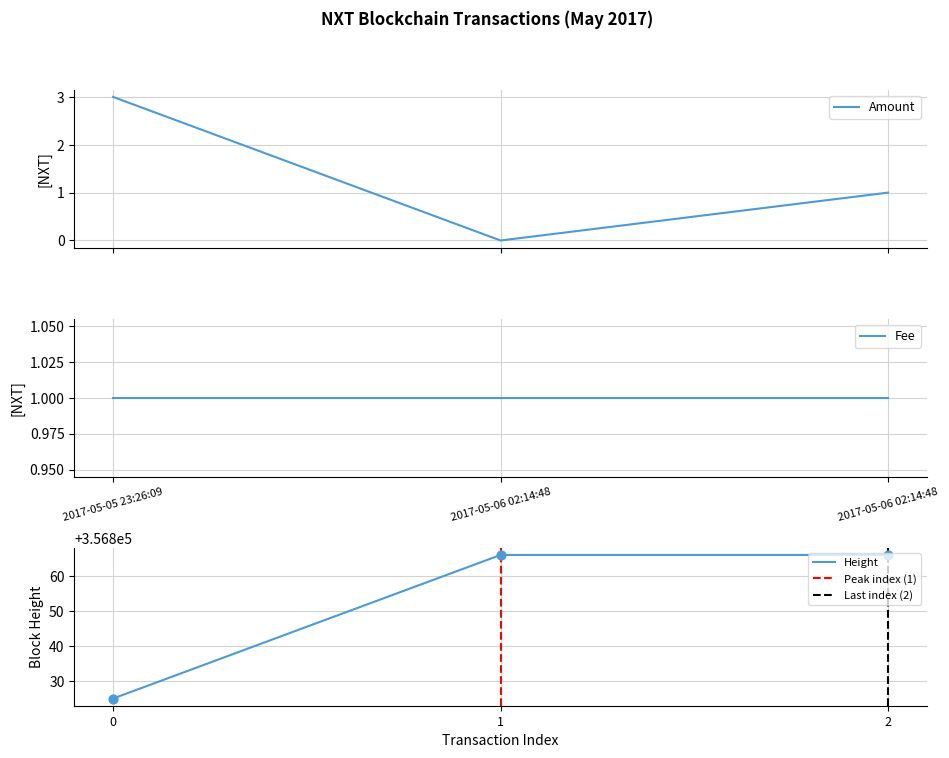

What is the change in value from 2017-05-06 02:14:48 to 2017-05-06 02:14:48?

+1